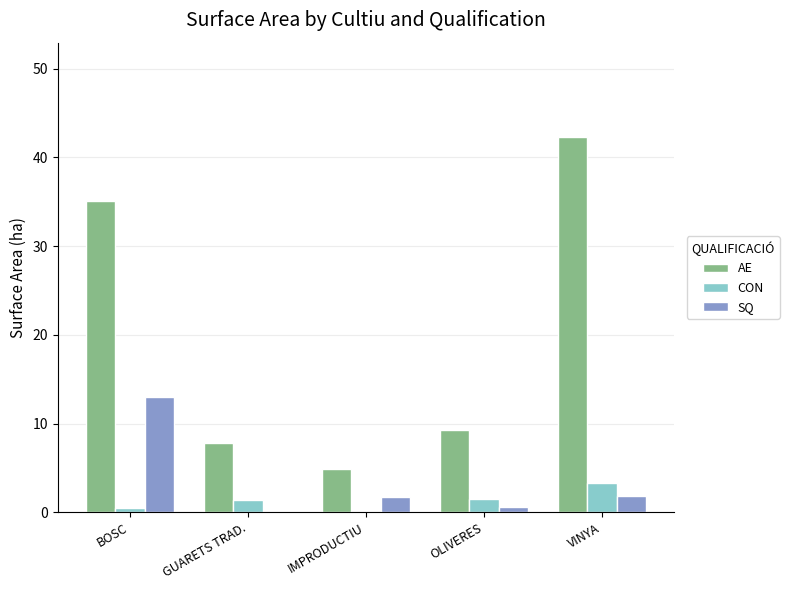

True or false: CON has a value of 5.2 at VINYA.

False